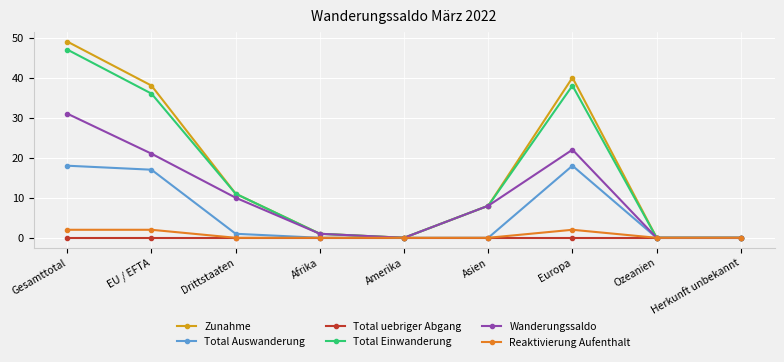

At which category is the sum across all series the highest?

Gesamttotal